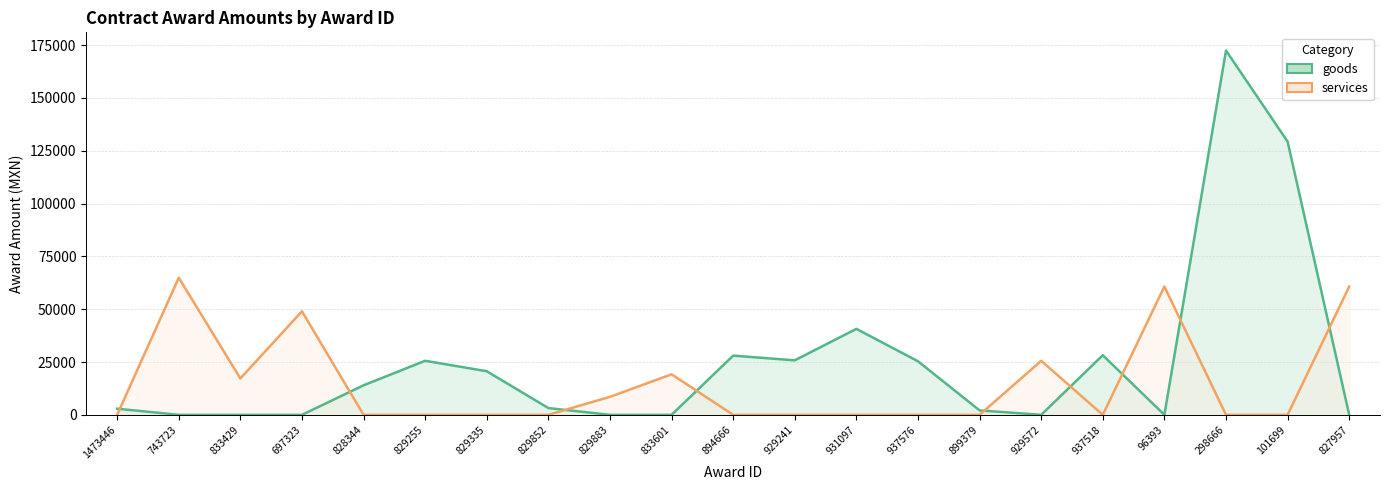

What is the value of the goods point at the 13th from the left?

40692.2